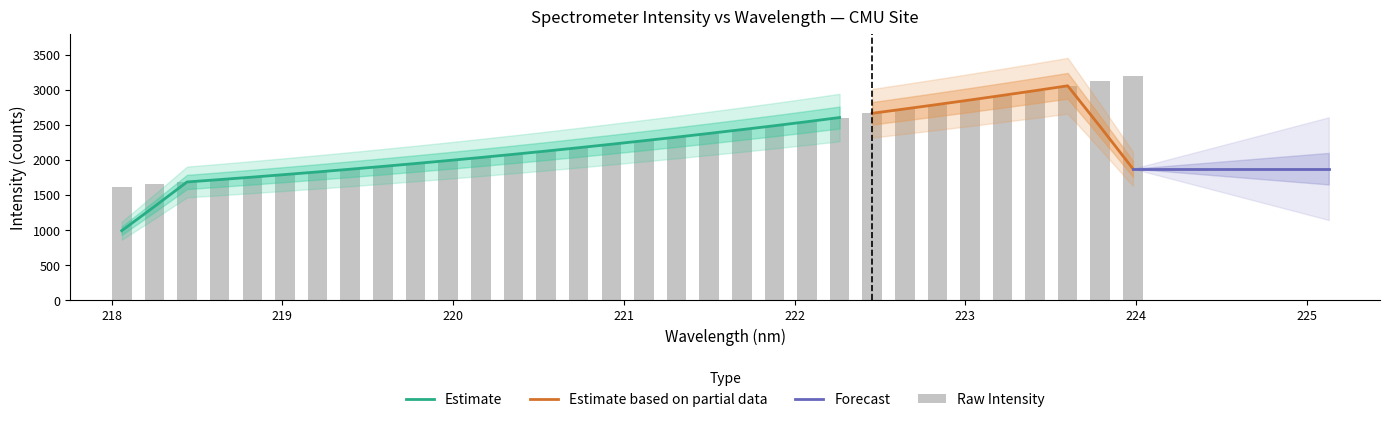

What is the label of the 5th bar from the right?

223.2172